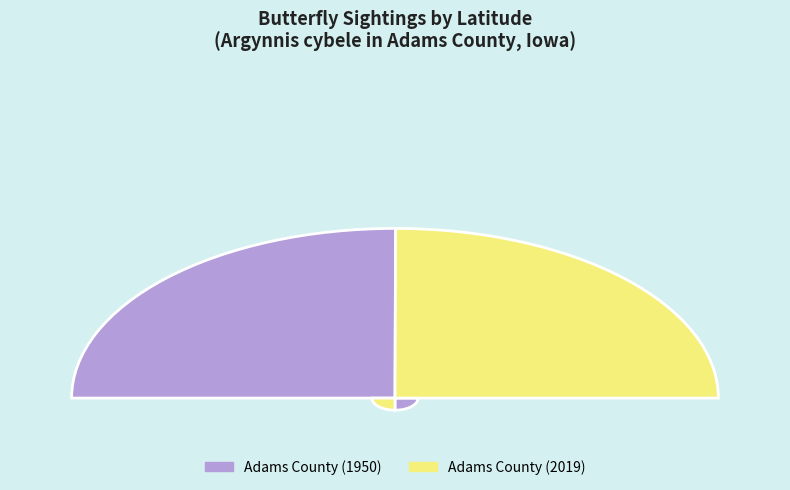

Do 5891 and 240933 together represent more than half of the pie?

Yes